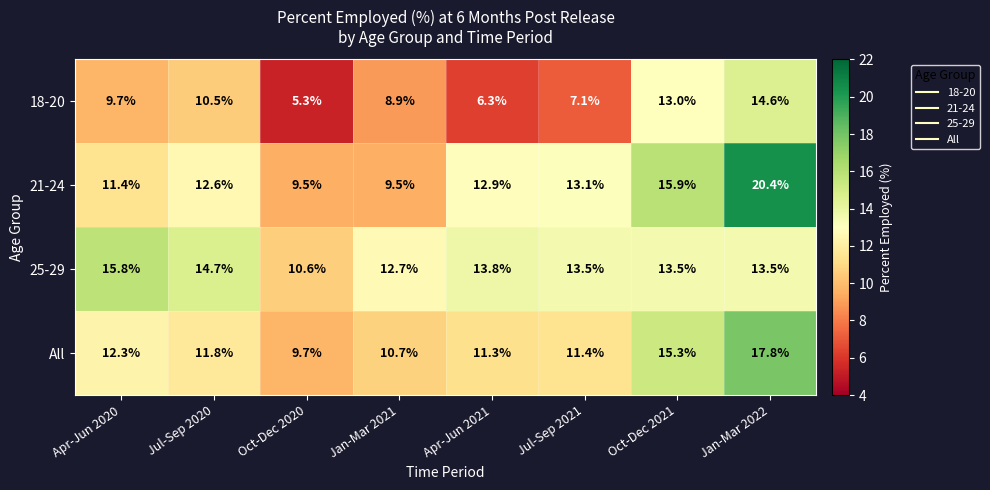

What is the spread (max minus min) of values at Jan-Mar 2021?

3.8